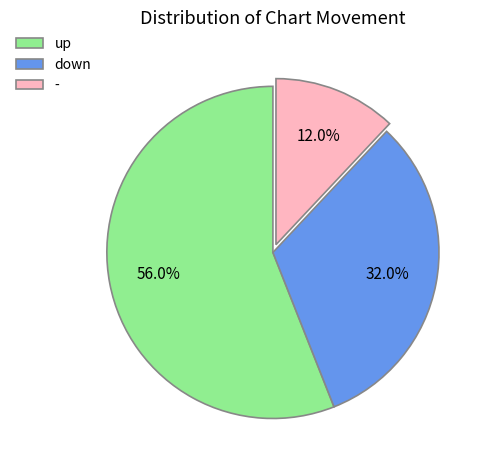

Which slice represents more than half of the pie?

up